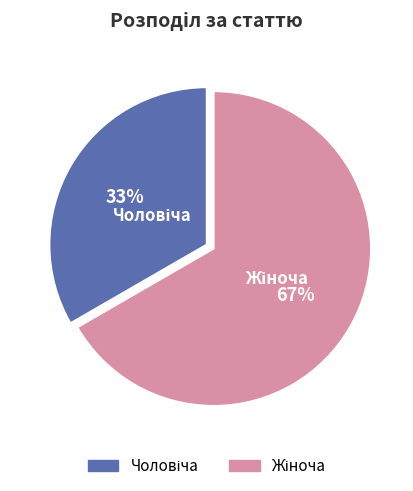

To the nearest percent, what is the average slice percentage?

50%